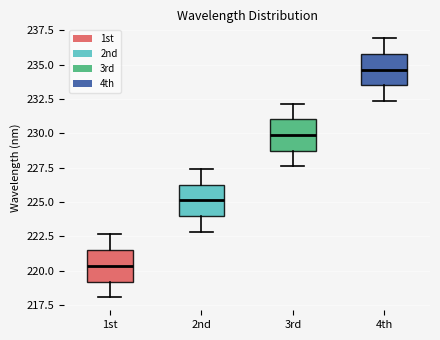

Where does the upper whisker of the box for 1st end on the y-axis? The values are not printed on the chart, so give them approximately, as read against the axis.

222.5